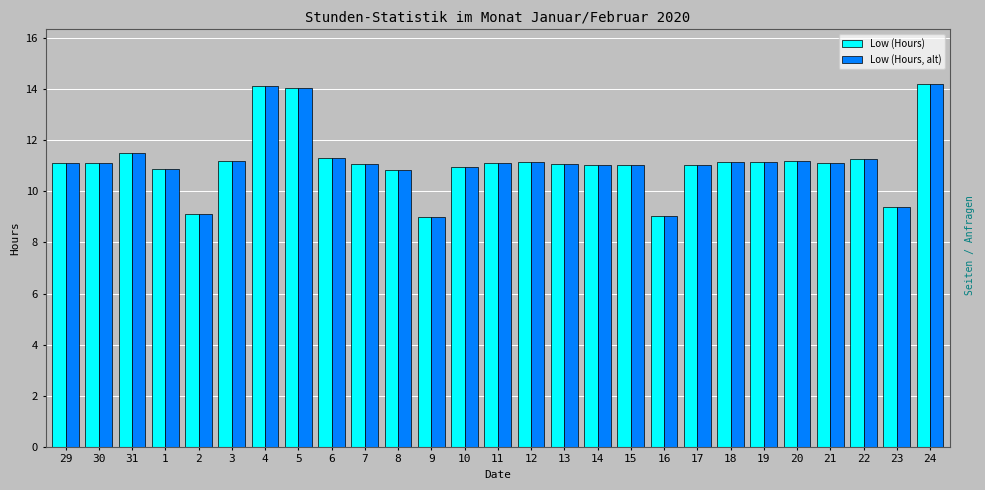

How many categories are shown in the chart?

27